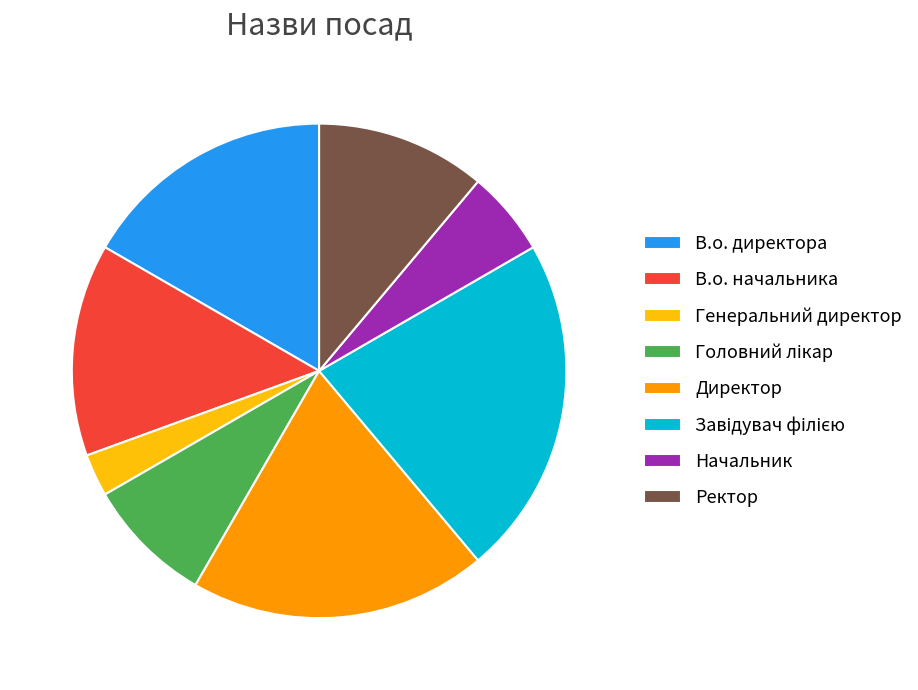

Count the number of slices in the pie.

8